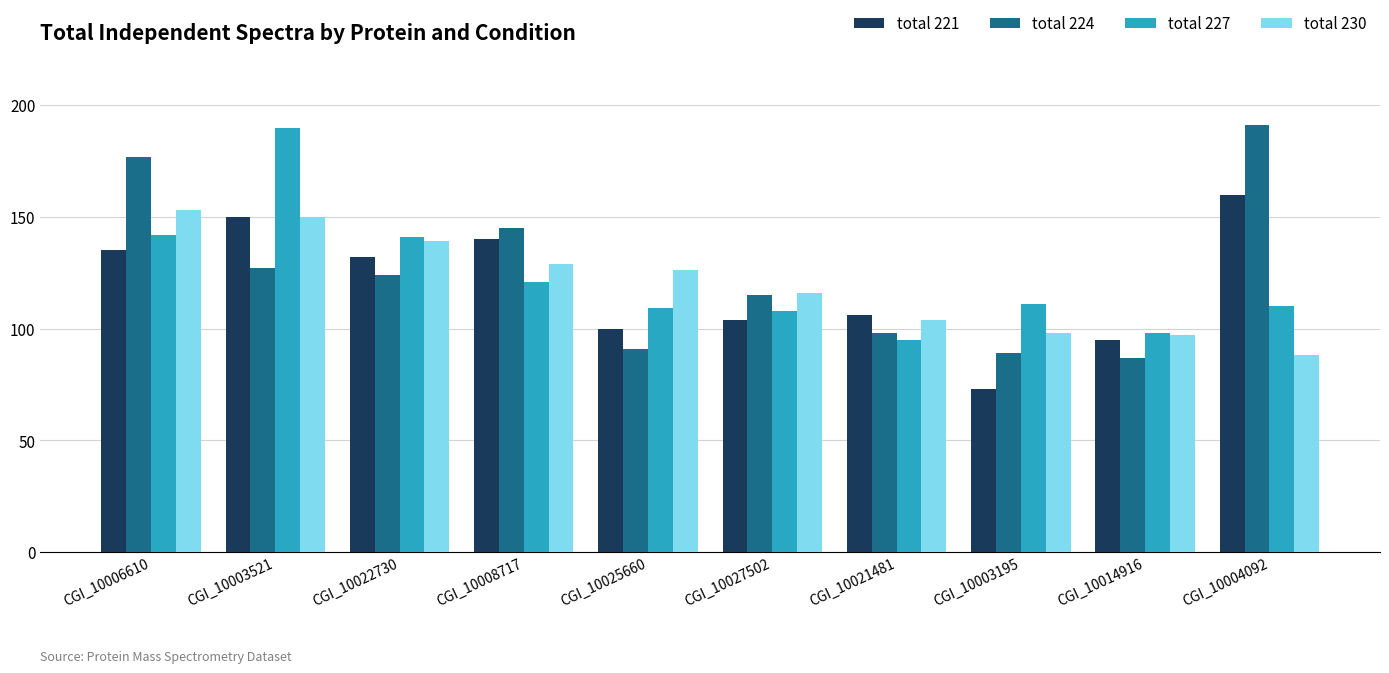

List the labels in order of total 224 value, smallest first.

CGI_10014916, CGI_10003195, CGI_10025660, CGI_10021481, CGI_10027502, CGI_10022730, CGI_10003521, CGI_10008717, CGI_10006610, CGI_10004092